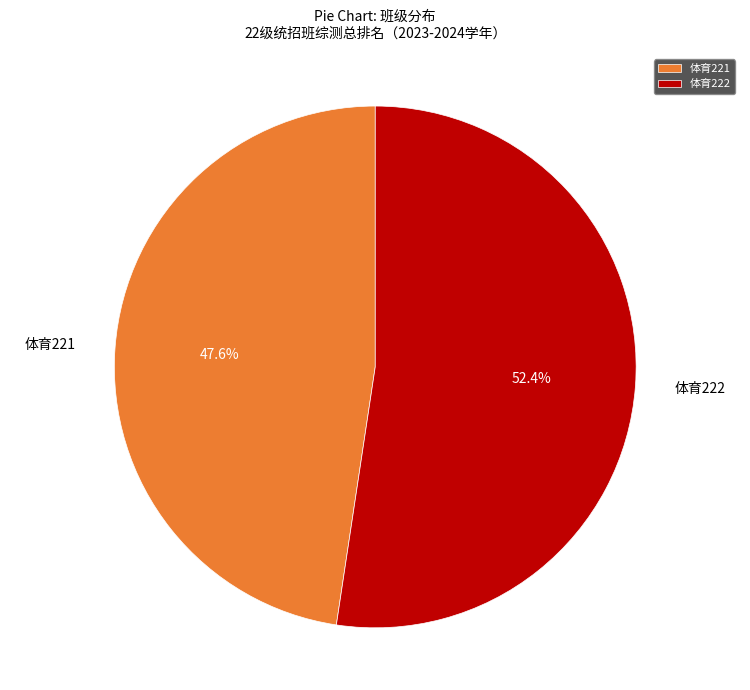

To the nearest percent, what percentage of the pie is 体育221?

48%